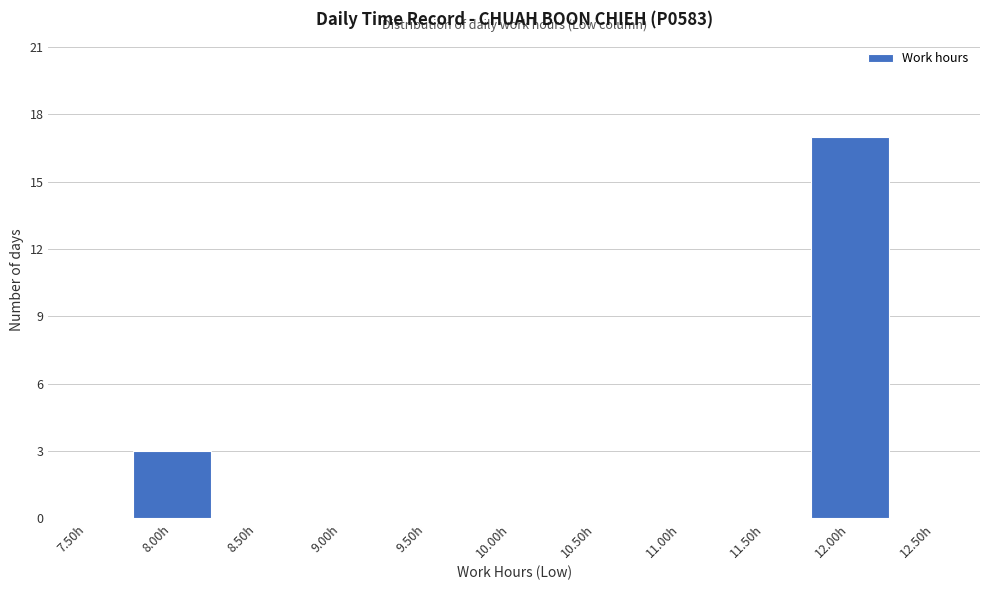

Reading right to left, what are all the values shown in this chart?

12.50h=0	12.00h=17	11.50h=0	11.00h=0	10.50h=0	10.00h=0	9.50h=0	9.00h=0	8.50h=0	8.00h=3	7.50h=0